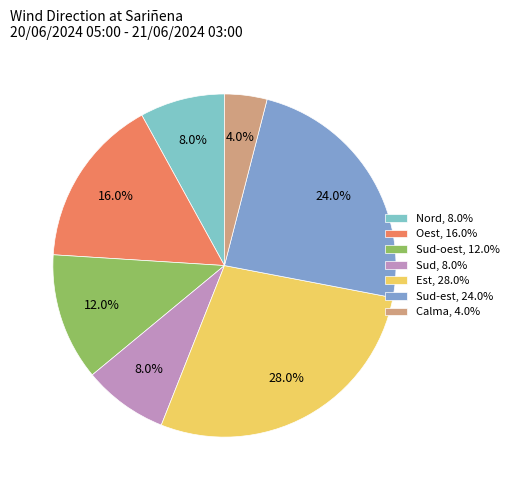

Which has a higher value, Sud, 8.0% or Est, 28.0%?

Est, 28.0%